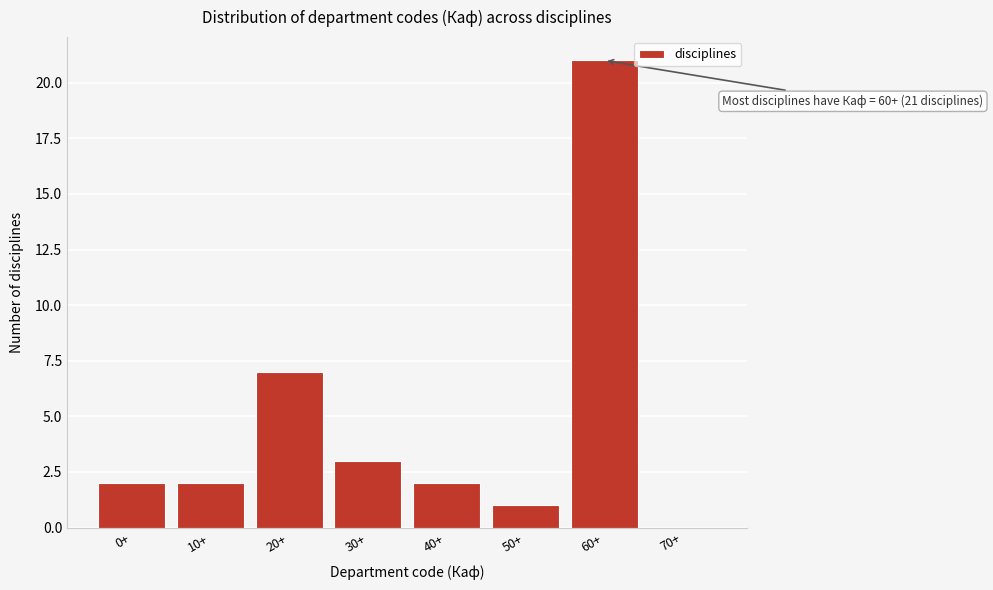

Reading left to right, what are all the values shown in this chart?

0+=2	10+=2	20+=7	30+=3	40+=2	50+=1	60+=21	70+=0